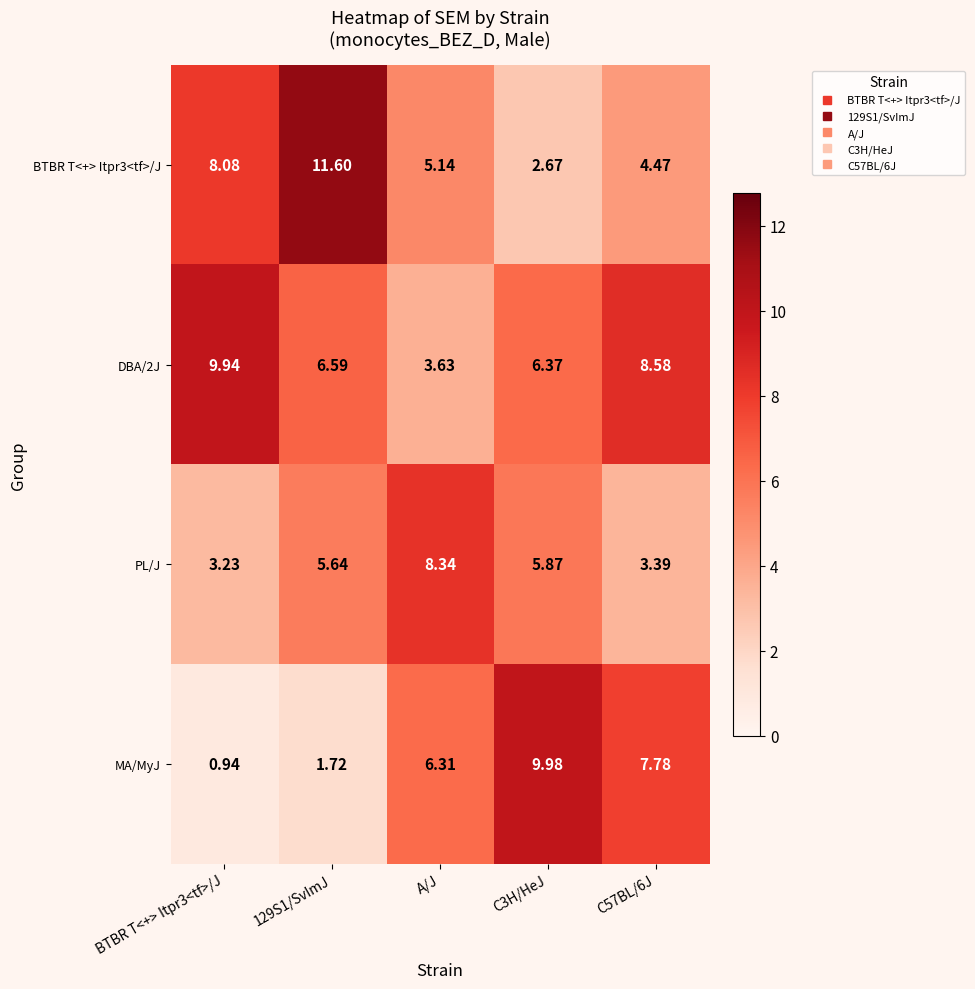

Which series has the largest range (max minus min)?

MA/MyJ